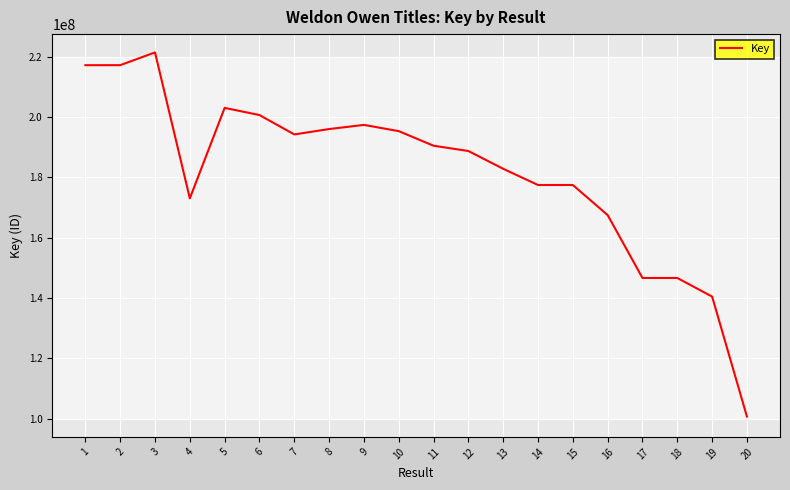

The value at 3 is 73865628. True or false?

False